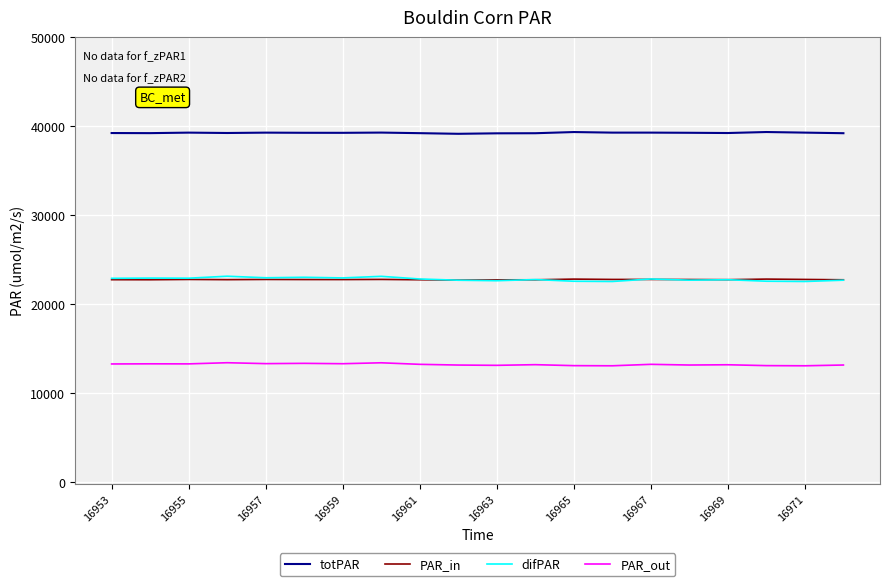

At how many categories does at least one series exceed 23889?

20